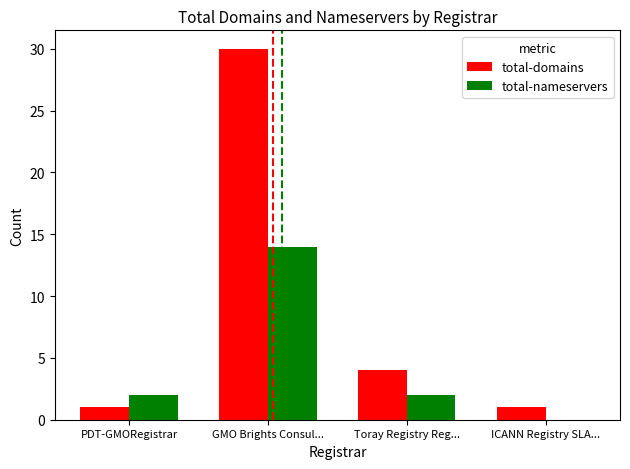

Is the value of total-nameservers at PDT-GMORegistrar greater than the value of total-domains at Toray Registry Reg...?

No